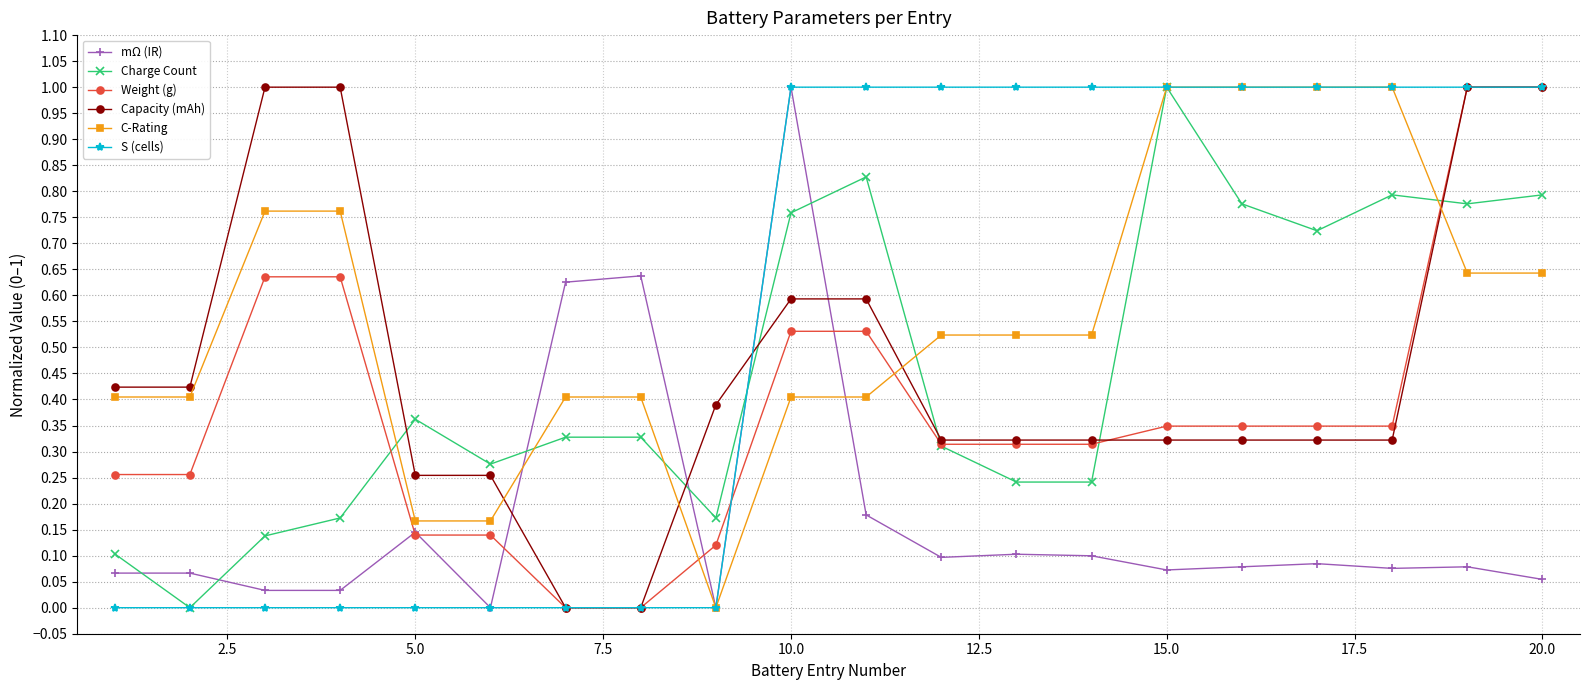

After their last crossing, which series has the higher values: C-Rating or Weight (g)?

Weight (g)